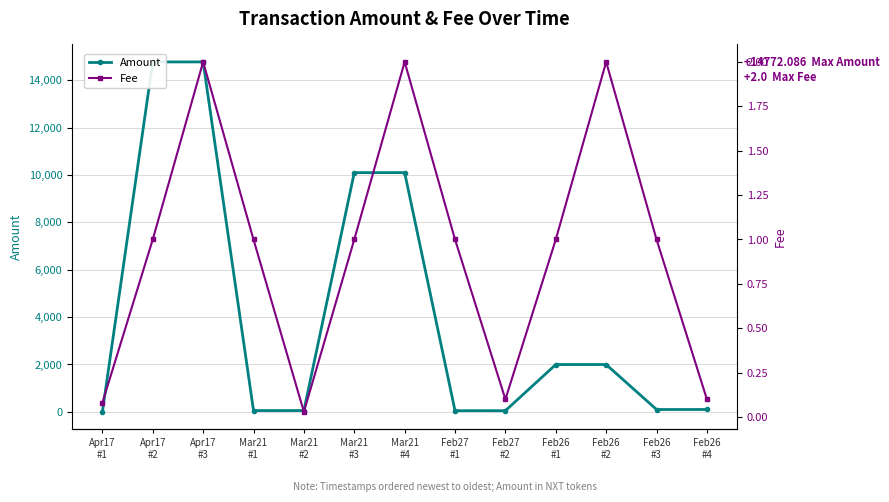

What value does the Amount series have at Apr17
#2?

14771.1